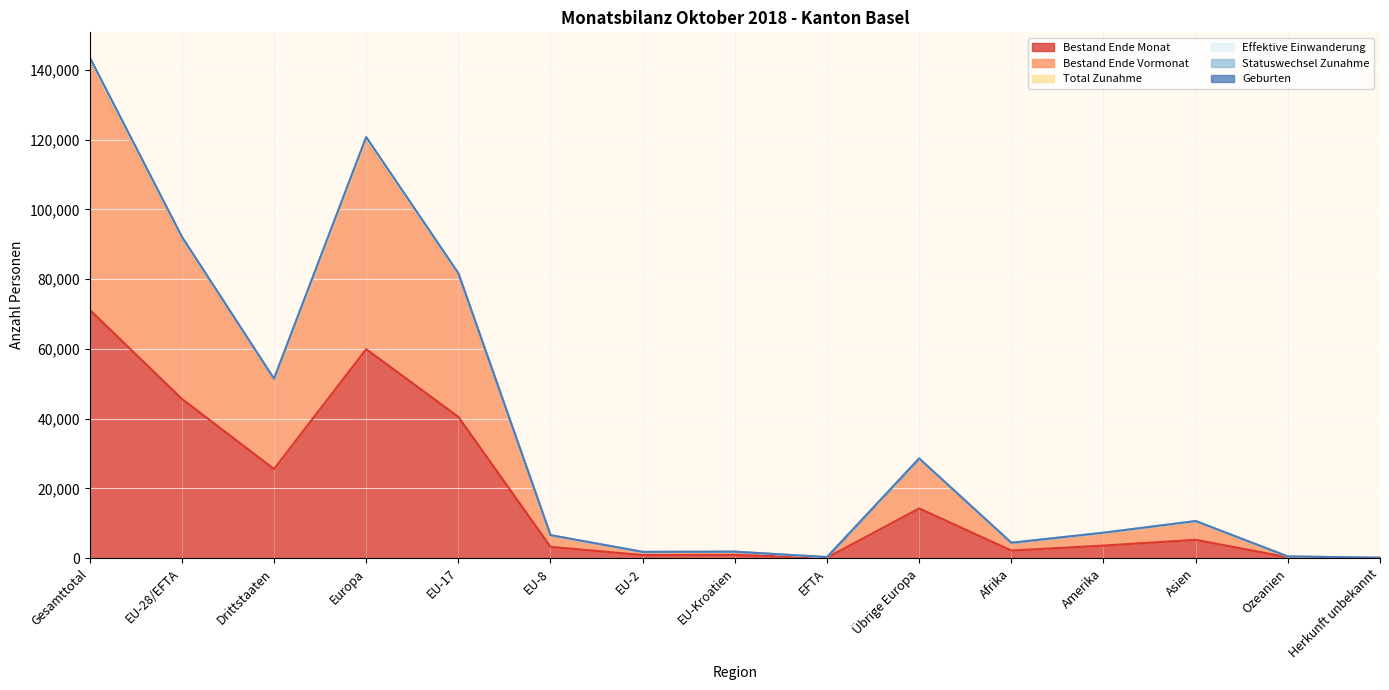

What is the maximum value for Bestand Ende Monat?

71229